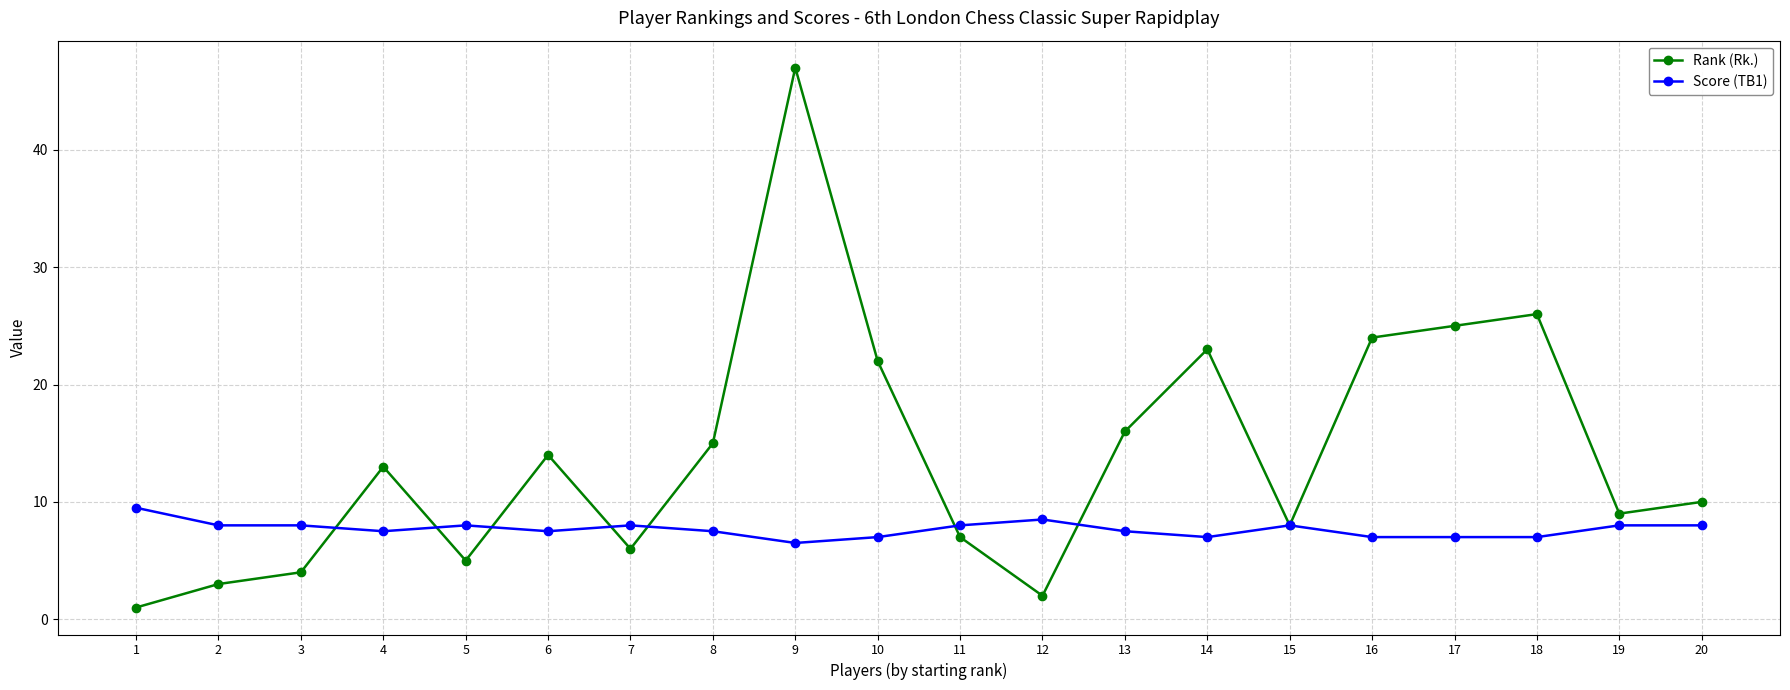

The value of Rank (Rk.) at 12 is 2.0. True or false?

True